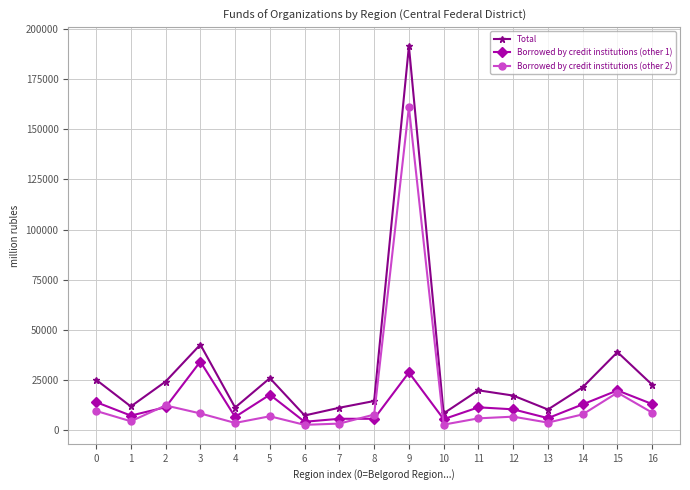

Does the chart display data point markers on the line(s)?

Yes